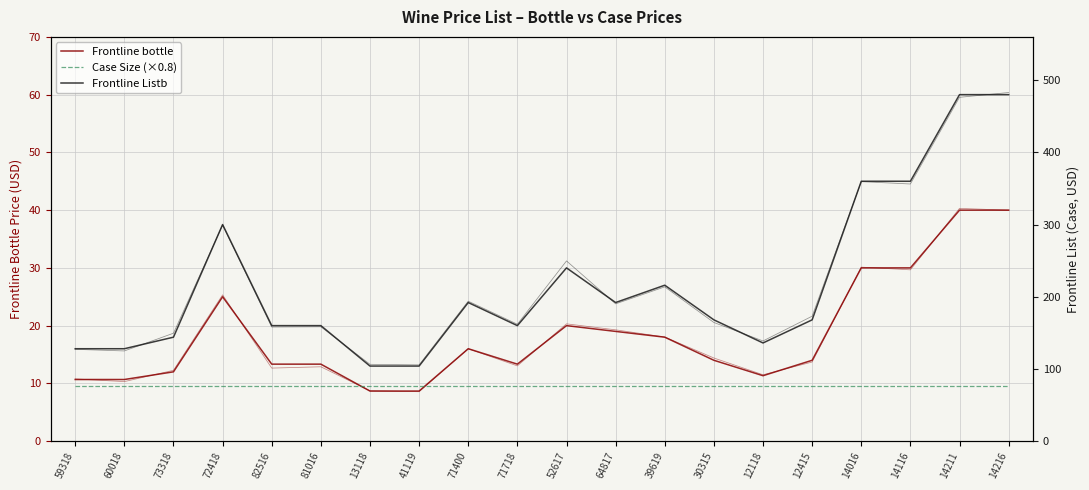

What is the difference between the Frontline Listb values at 14216 and 52617?

240.0